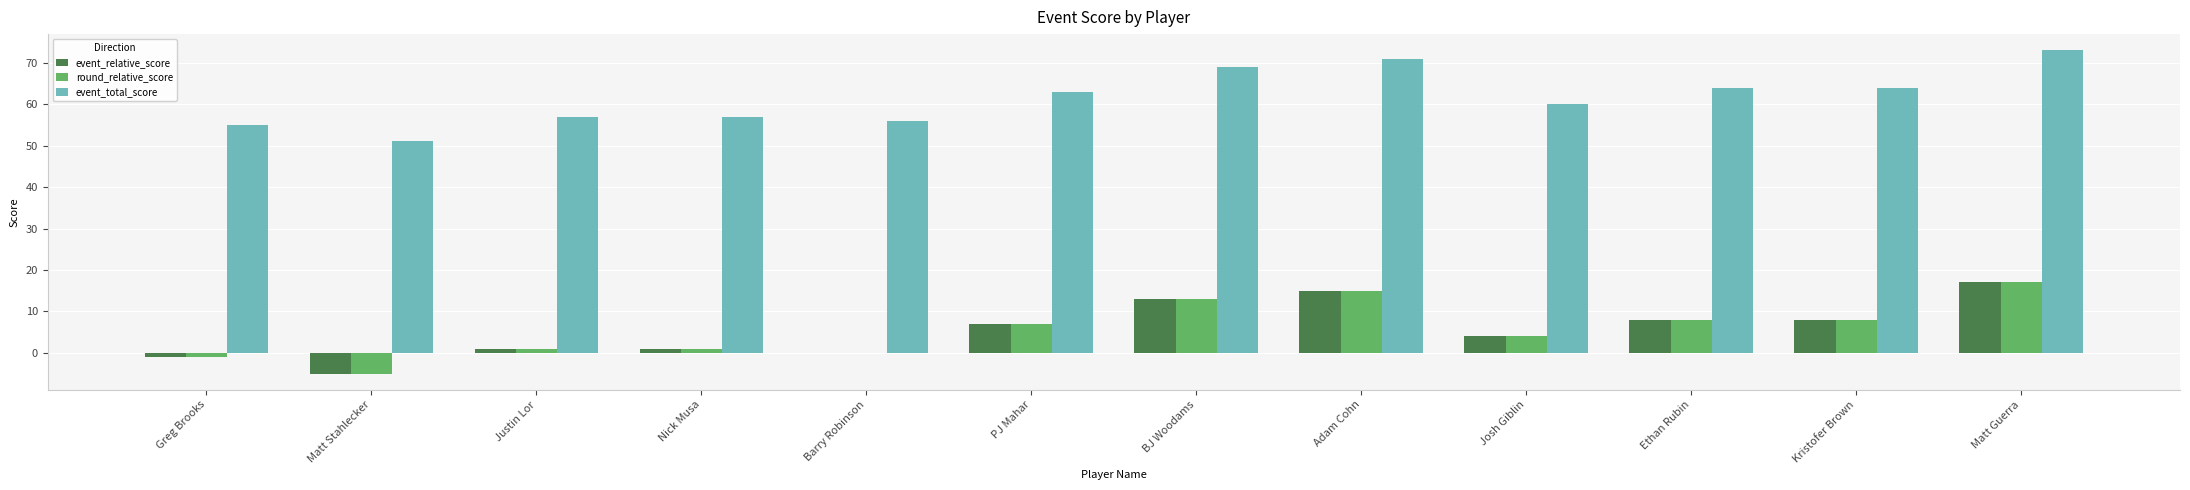

The value of round_relative_score at Kristofer Brown is 3. True or false?

False